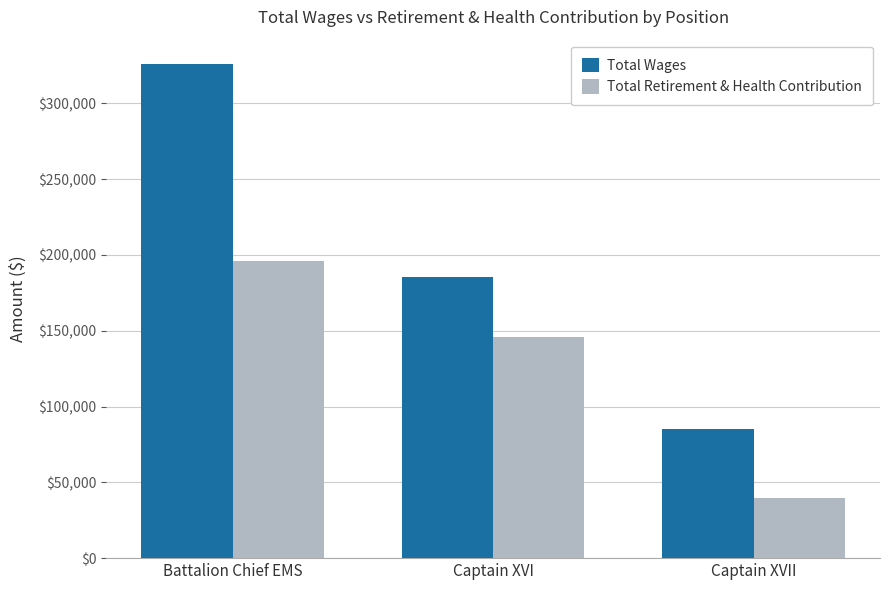

At which category does the chart reach its peak across all series?

Battalion Chief EMS